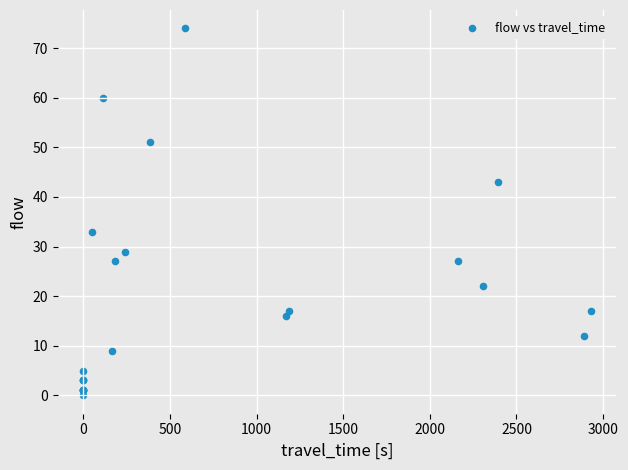

What Y value in the scatter plot is closest to 37?

33